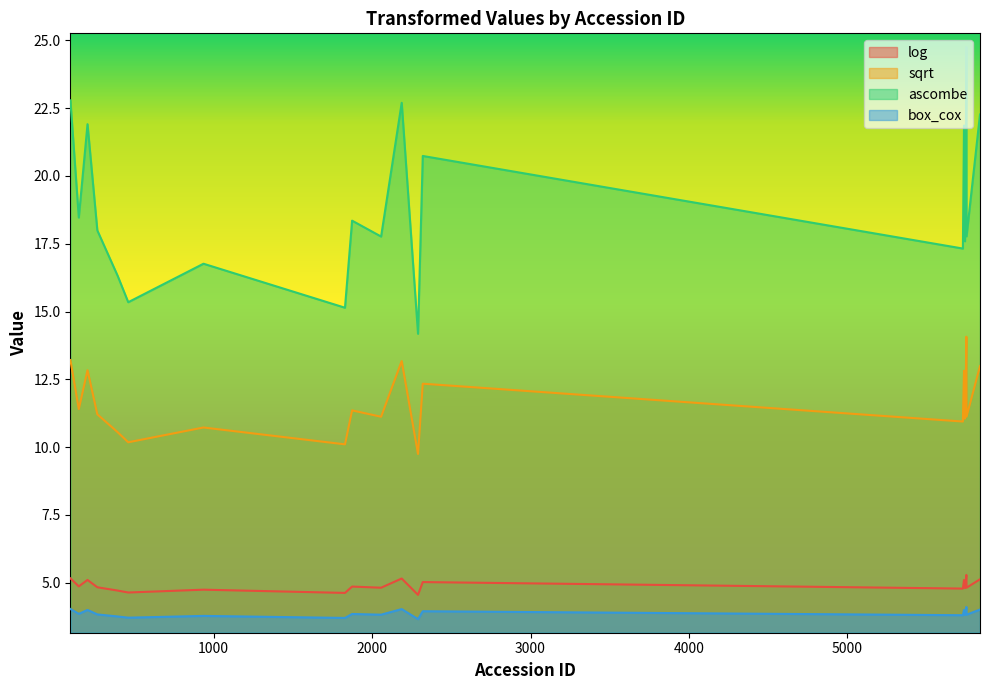

True or false: sqrt has more than 2 interior local peaks.

True